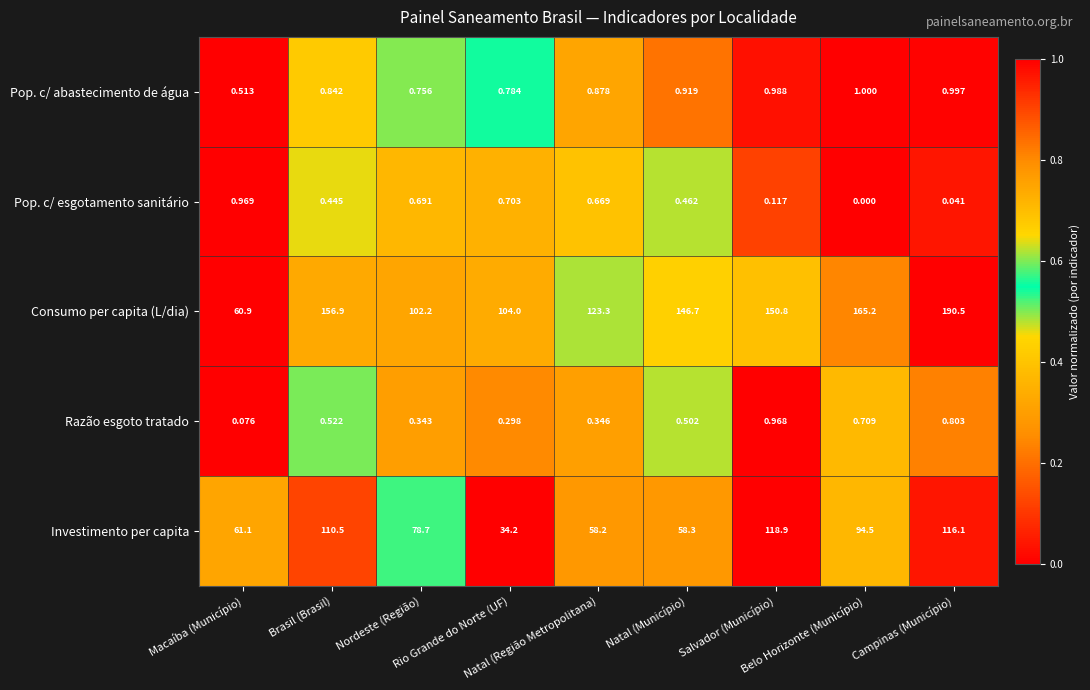

What is the spread (max minus min) of values at Macaíba (Município)?

61.0